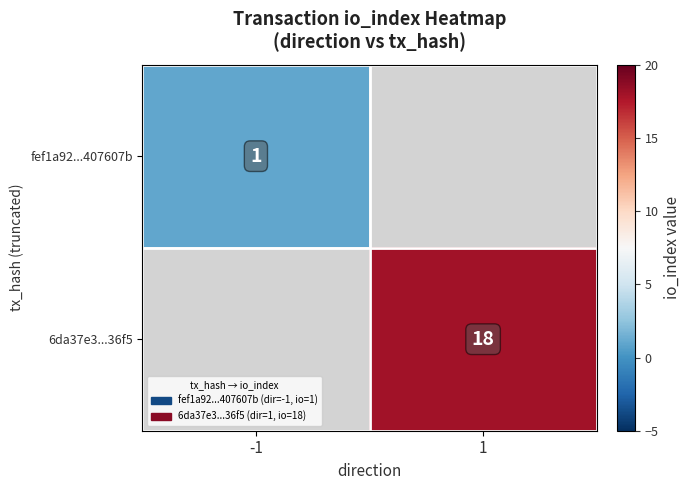

The fef1a92...407607b series shows 0.4 at -1. True or false?

False